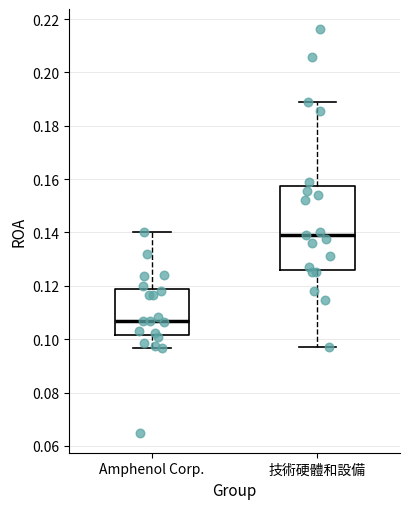

Reading left to right, transcribe this box plot: for each box, give where its median line is, the range the box spans, and where its two whiskers end, as read against the y-axis. The values are not printed on the chart, so give them approximately, as read against the axis.

Amphenol Corp.: median 0.106, box 0.102 to 0.118, whiskers 0.096 to 0.140
技術硬體和設備: median 0.140, box 0.126 to 0.158, whiskers 0.098 to 0.188